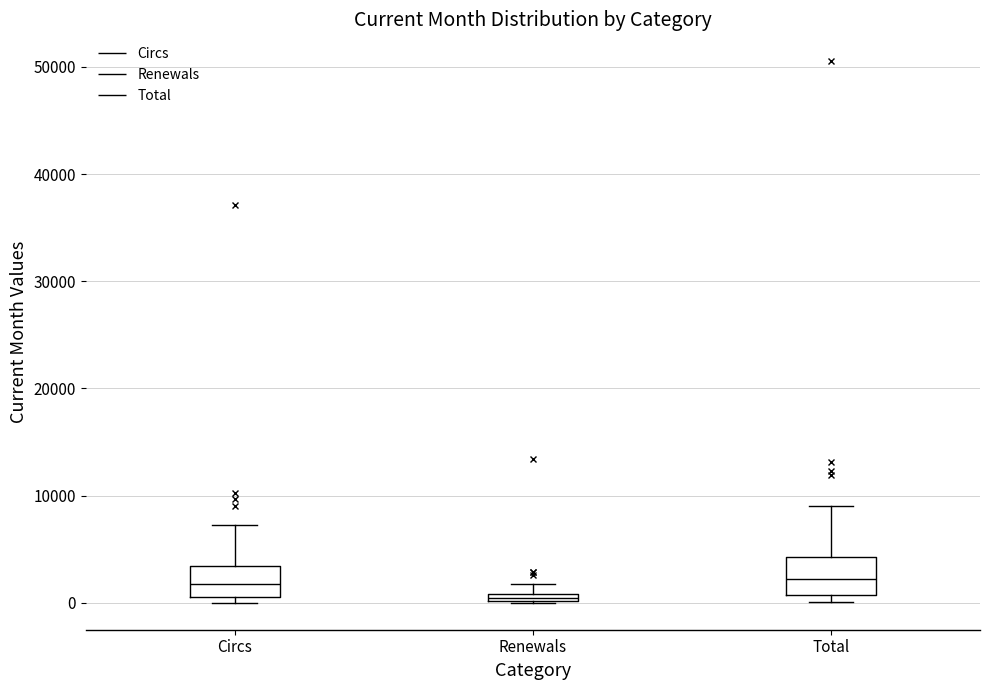

Where is the upper edge of the box for Renewals on the y-axis? The values are not printed on the chart, so give them approximately, as read against the axis.

1000